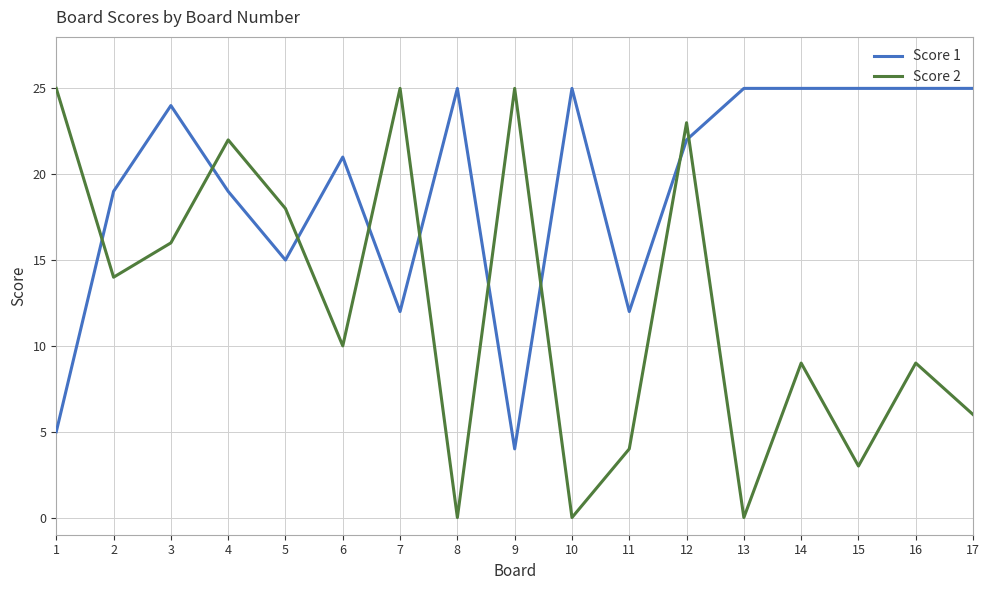

Count the number of data series in this chart.

2